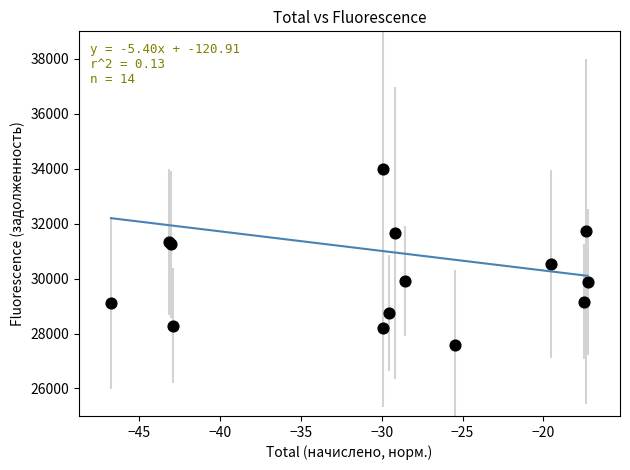

What Y value in the scatter plot is closest to 30769?

30533.1